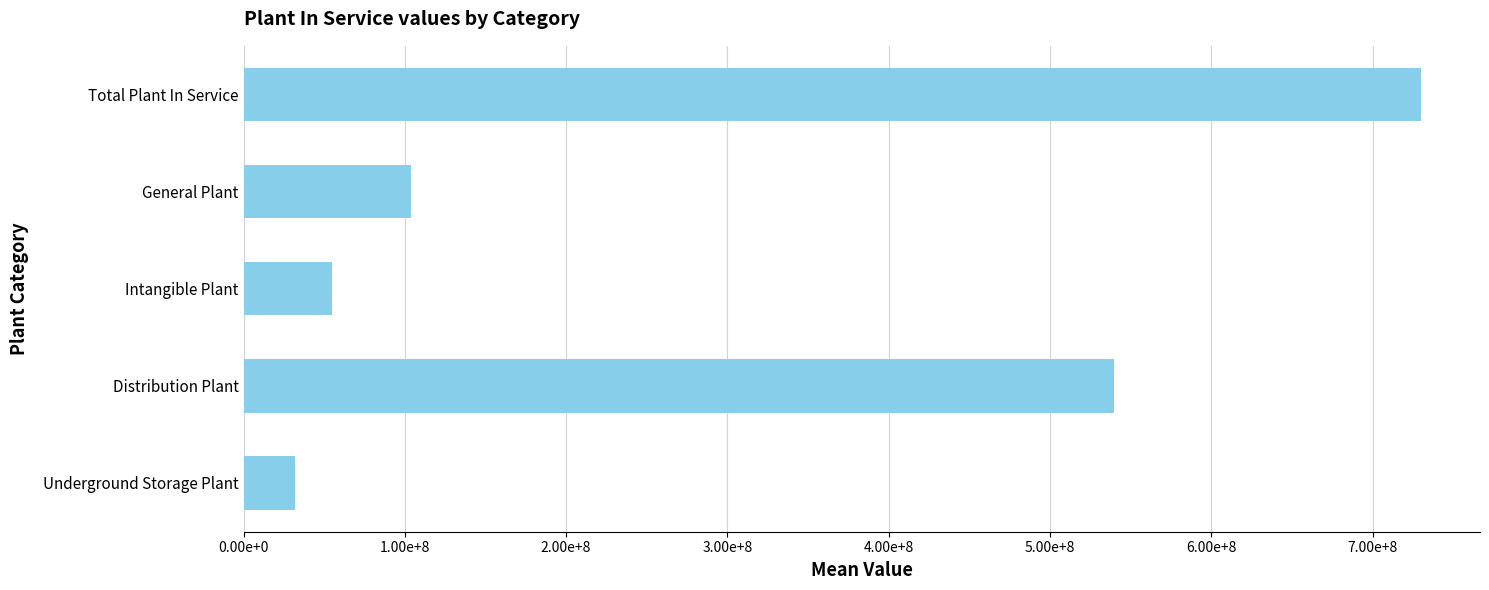

What is the maximum value shown in the chart?

730034000.0